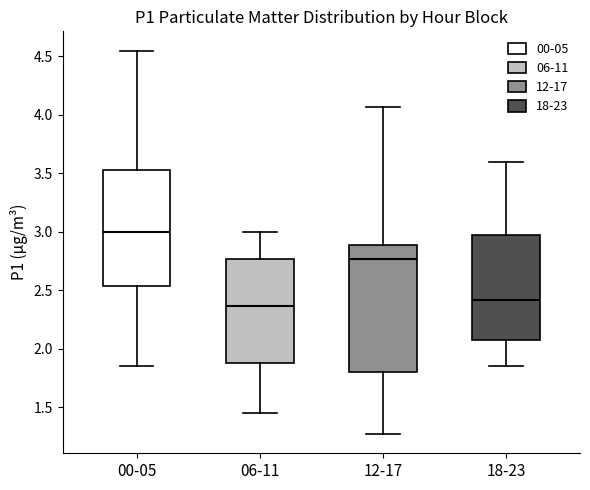

Which box's median line is the highest?

00-05